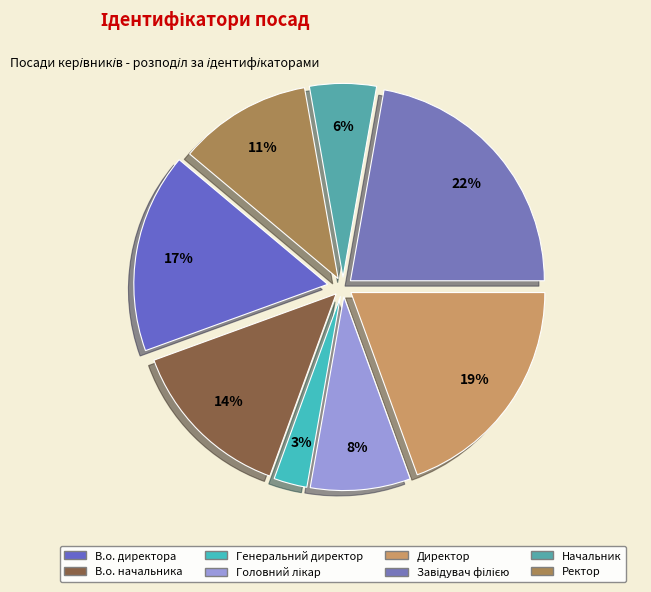

Is there a majority slice in this chart?

No